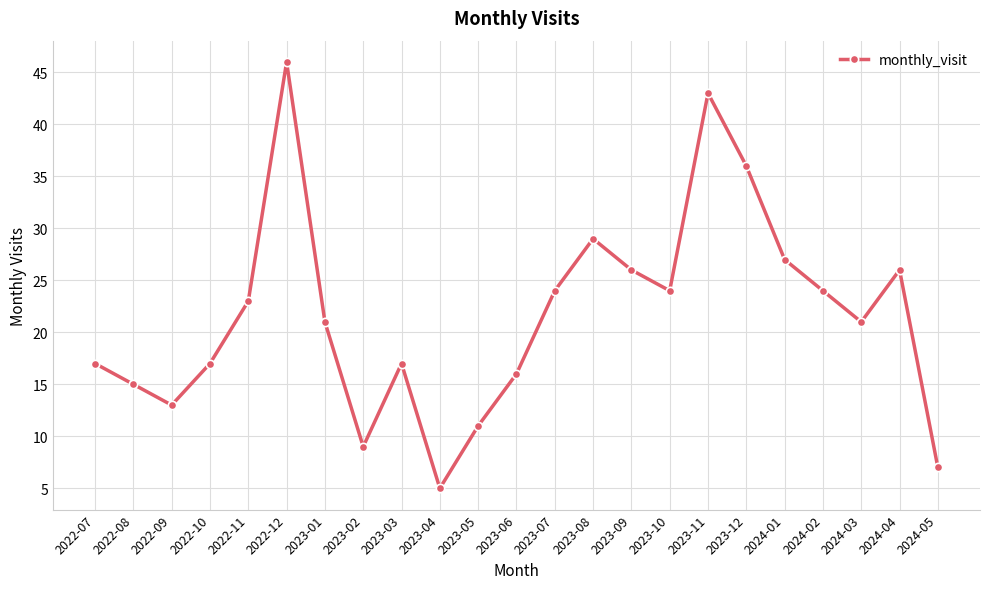

Reading right to left, transcribe all the data shown in this chart.

7	26	21	24	27	36	43	24	26	29	24	16	11	5	17	9	21	46	23	17	13	15	17